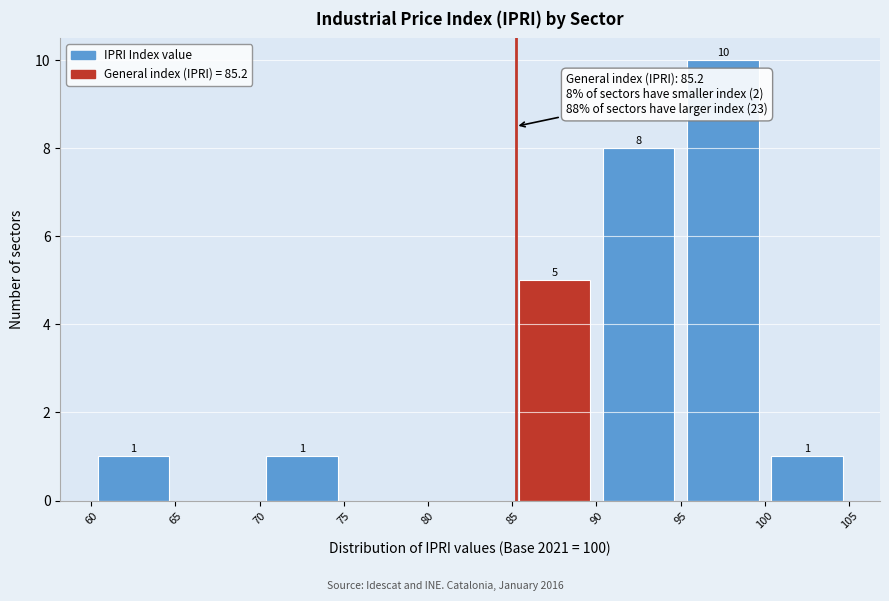

Which range on the x-axis has the tallest bar?

95 to 100